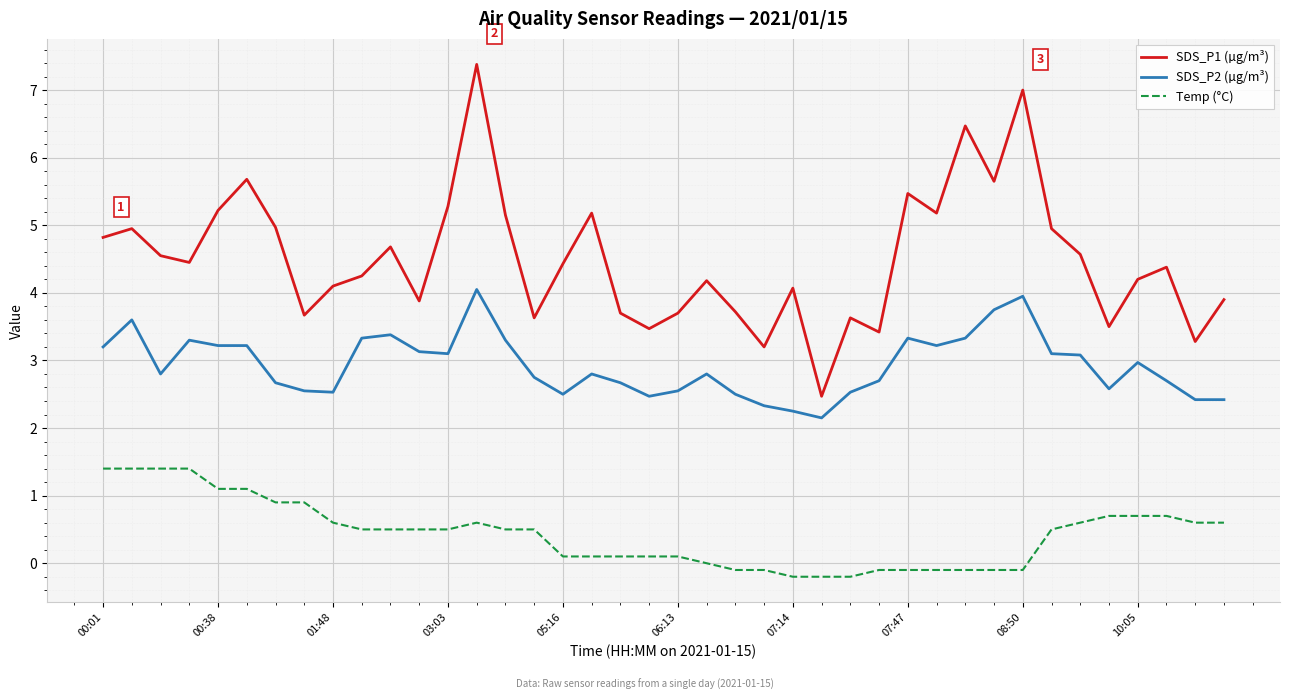

Rank the series by their maximum value, from lowest to highest.

Temp (°C), SDS_P2 (µg/m³), SDS_P1 (µg/m³)